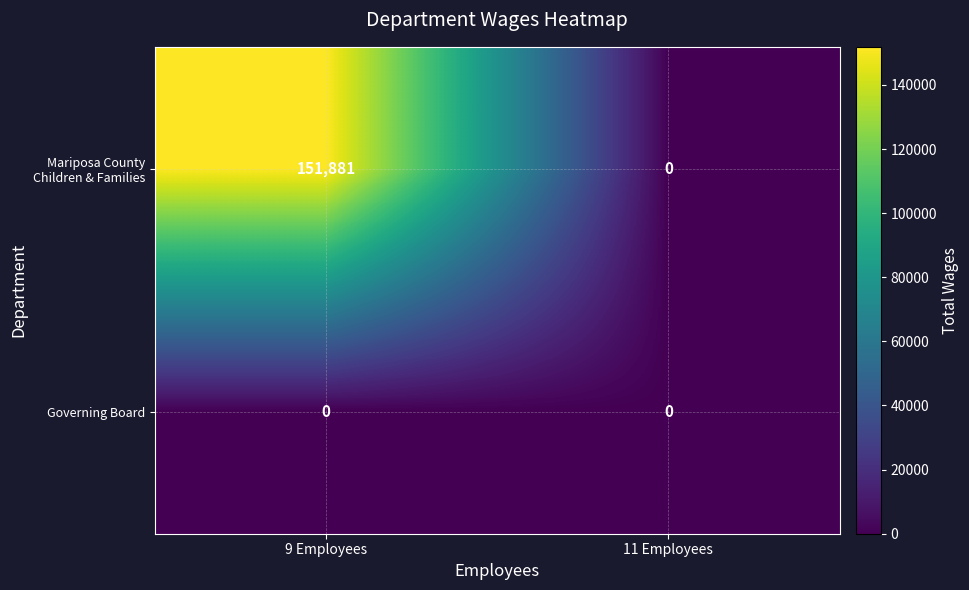

What is the maximum value shown in the chart?

151881